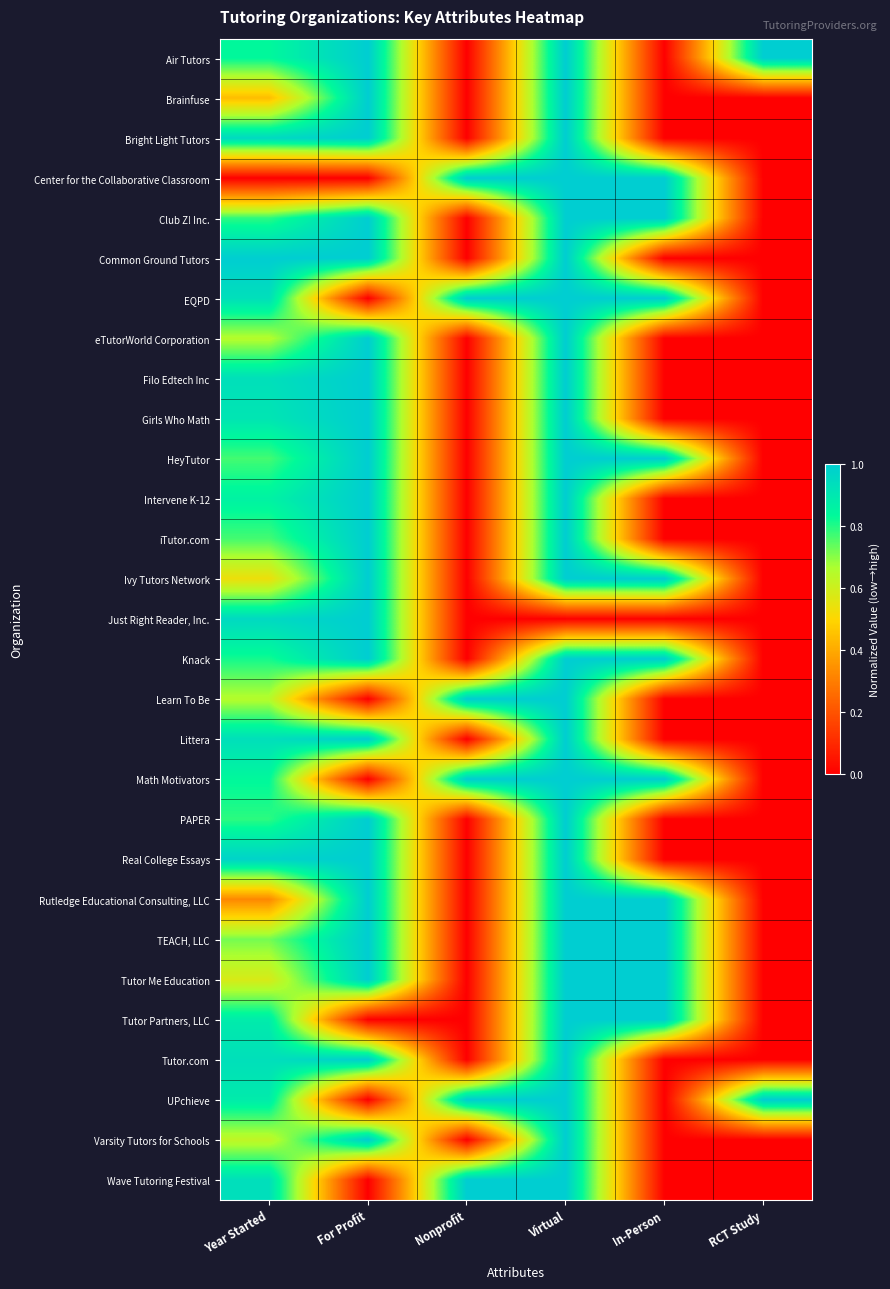

Reading right to left, transcribe all the data shown in this chart.

Air Tutors: RCT Study=1.0	In-Person=0.0	Virtual=1.0	Nonprofit=0.0	For Profit=1.0	Year Started=0.8
Brainfuse: RCT Study=0.0	In-Person=0.0	Virtual=1.0	Nonprofit=0.0	For Profit=1.0	Year Started=0.4
Bright Light Tutors: RCT Study=0.0	In-Person=0.0	Virtual=1.0	Nonprofit=0.0	For Profit=1.0	Year Started=1.0
Center for the Collaborative Classroom: RCT Study=0.0	In-Person=1.0	Virtual=1.0	Nonprofit=1.0	For Profit=0.0	Year Started=0.0
Club Z! Inc.: RCT Study=0.0	In-Person=1.0	Virtual=1.0	Nonprofit=0.0	For Profit=1.0	Year Started=0.8
Common Ground Tutors: RCT Study=0.0	In-Person=0.0	Virtual=1.0	Nonprofit=0.0	For Profit=1.0	Year Started=1.0
EQPD: RCT Study=0.0	In-Person=1.0	Virtual=1.0	Nonprofit=1.0	For Profit=0.0	Year Started=0.9
eTutorWorld Corporation: RCT Study=0.0	In-Person=0.0	Virtual=1.0	Nonprofit=0.0	For Profit=1.0	Year Started=0.7
Filo Edtech Inc: RCT Study=0.0	In-Person=0.0	Virtual=1.0	Nonprofit=0.0	For Profit=1.0	Year Started=0.9
Girls Who Math: RCT Study=0.0	In-Person=0.0	Virtual=1.0	Nonprofit=0.0	For Profit=1.0	Year Started=0.9
HeyTutor: RCT Study=0.0	In-Person=1.0	Virtual=1.0	Nonprofit=0.0	For Profit=1.0	Year Started=0.8
Intervene K-12: RCT Study=0.0	In-Person=0.0	Virtual=1.0	Nonprofit=0.0	For Profit=1.0	Year Started=0.9
iTutor.com: RCT Study=0.0	In-Person=0.0	Virtual=1.0	Nonprofit=0.0	For Profit=1.0	Year Started=0.8
Ivy Tutors Network: RCT Study=0.0	In-Person=1.0	Virtual=1.0	Nonprofit=0.0	For Profit=1.0	Year Started=0.5
Just Right Reader, Inc.: RCT Study=0.0	In-Person=0.0	Virtual=0.0	Nonprofit=0.0	For Profit=1.0	Year Started=1.0
Knack: RCT Study=0.0	In-Person=1.0	Virtual=1.0	Nonprofit=0.0	For Profit=1.0	Year Started=0.8
Learn To Be: RCT Study=0.0	In-Person=0.0	Virtual=1.0	Nonprofit=1.0	For Profit=0.0	Year Started=0.7
Littera: RCT Study=0.0	In-Person=0.0	Virtual=1.0	Nonprofit=0.0	For Profit=1.0	Year Started=0.9
Math Motivators: RCT Study=0.0	In-Person=1.0	Virtual=1.0	Nonprofit=1.0	For Profit=0.0	Year Started=0.8
PAPER: RCT Study=0.0	In-Person=0.0	Virtual=1.0	Nonprofit=0.0	For Profit=1.0	Year Started=0.8
Real College Essays: RCT Study=0.0	In-Person=0.0	Virtual=1.0	Nonprofit=0.0	For Profit=1.0	Year Started=1.0
Rutledge Educational Consulting, LLC: RCT Study=0.0	In-Person=1.0	Virtual=1.0	Nonprofit=0.0	For Profit=1.0	Year Started=0.3
TEACH, LLC: RCT Study=0.0	In-Person=1.0	Virtual=1.0	Nonprofit=0.0	For Profit=1.0	Year Started=0.7
Tutor Me Education: RCT Study=0.0	In-Person=1.0	Virtual=1.0	Nonprofit=0.0	For Profit=1.0	Year Started=0.6
Tutor Partners, LLC: RCT Study=0.0	In-Person=1.0	Virtual=1.0	Nonprofit=0.0	For Profit=0.0	Year Started=0.9
Tutor.com: RCT Study=0.0	In-Person=0.0	Virtual=1.0	Nonprofit=0.0	For Profit=1.0	Year Started=0.9
UPchieve: RCT Study=1.0	In-Person=0.0	Virtual=1.0	Nonprofit=1.0	For Profit=0.0	Year Started=0.9
Varsity Tutors for Schools: RCT Study=0.0	In-Person=0.0	Virtual=1.0	Nonprofit=0.0	For Profit=1.0	Year Started=0.6
Wave Tutoring Festival: RCT Study=0.0	In-Person=0.0	Virtual=1.0	Nonprofit=1.0	For Profit=0.0	Year Started=0.9